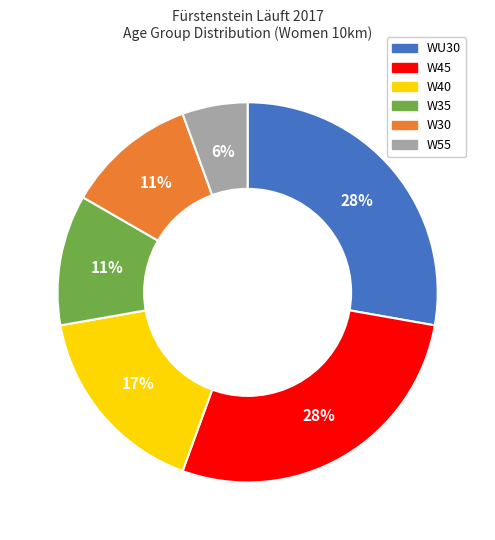

To the nearest percent, what is the difference between the largest and smallest slice percentages?

22%